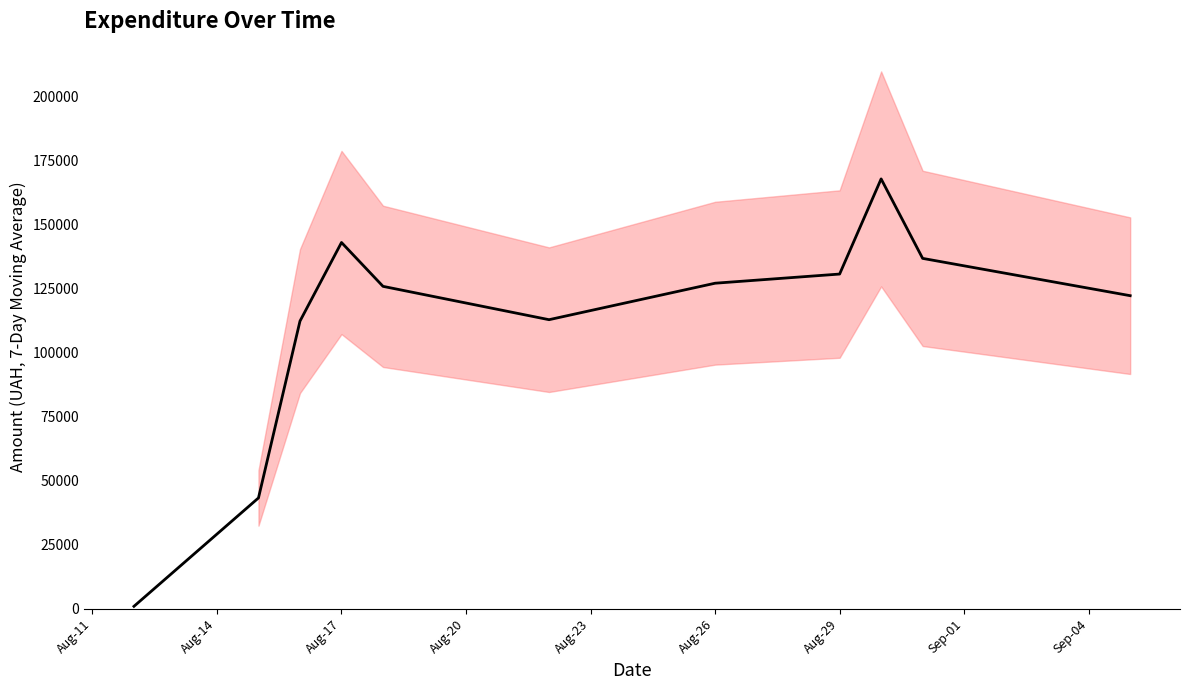

Reading right to left, transcribe all the data shown in this chart.

122289.3	136854.4	167882.5	130734.3	127155.7	112915.8	125932.8	143056.7	112367.4	43324.1	998.2